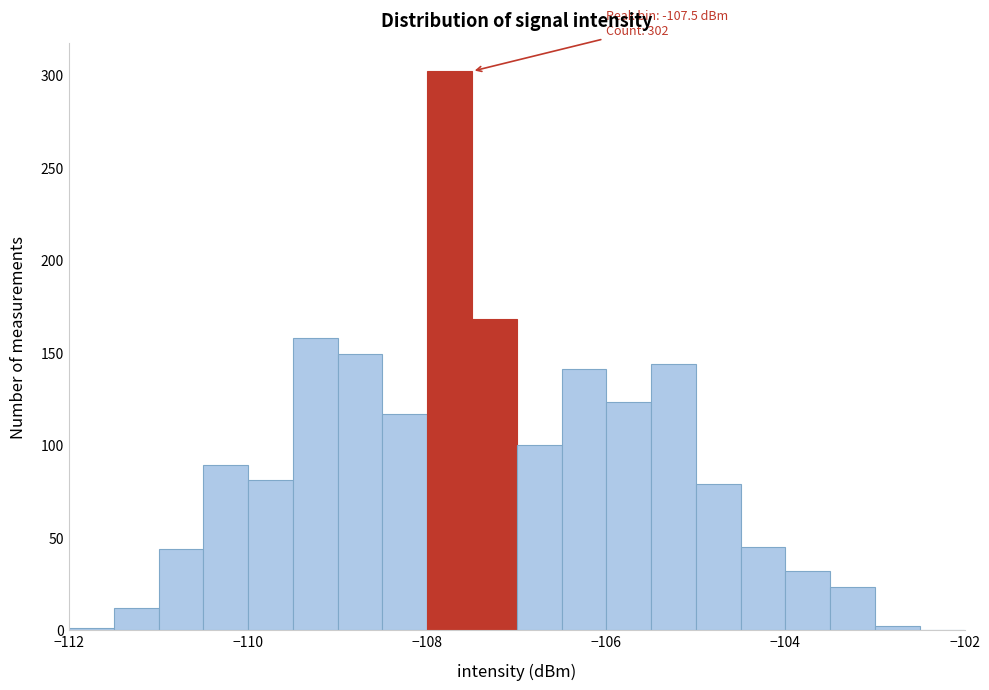

Read against the x-axis, roughly where is the centre of the tallest bar?

-107.8